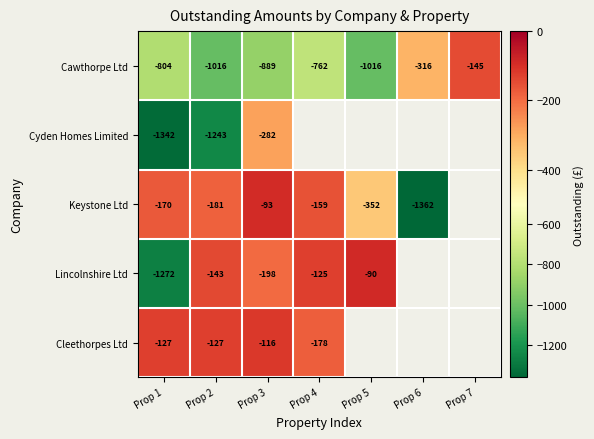

Between Prop 7 and Prop 6, which is larger?

Prop 7